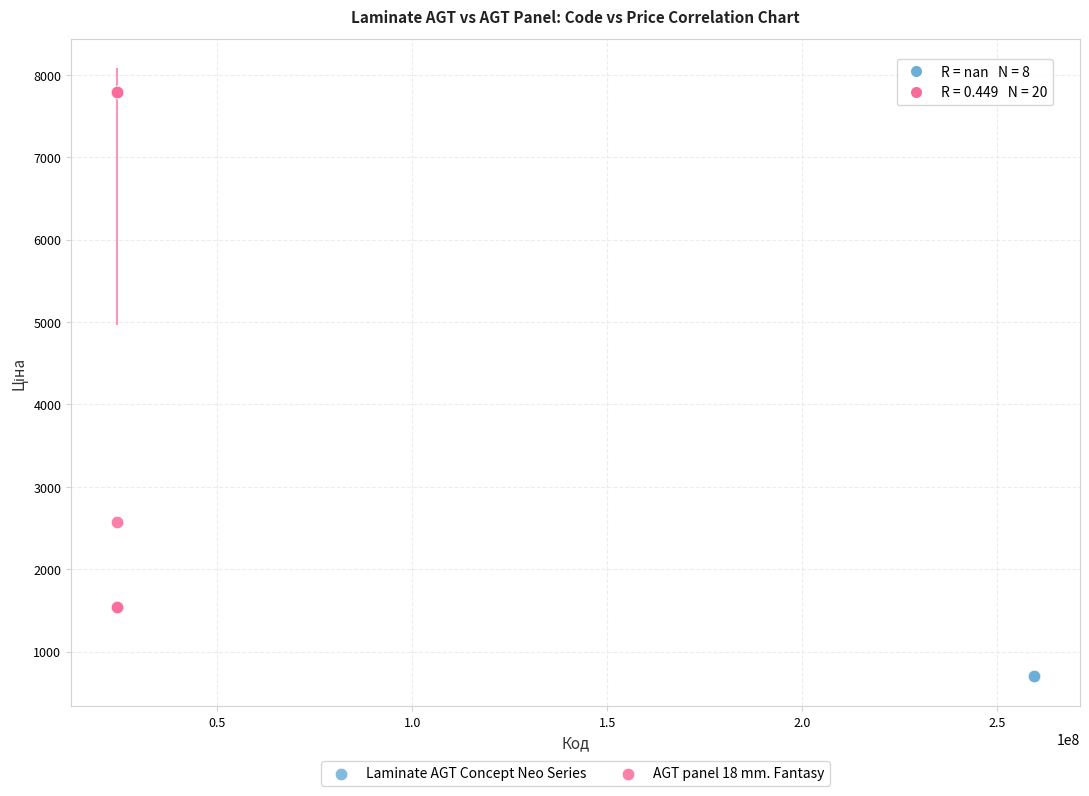

Which series contains the highest Y value?

AGT panel 18 mm. Fantasy